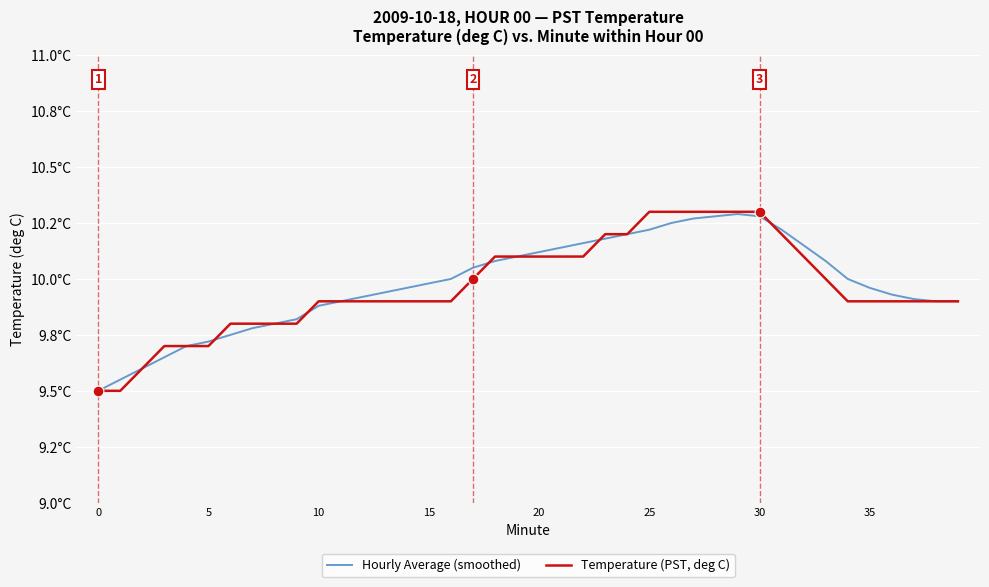

Does the chart have visible grid lines?

Yes